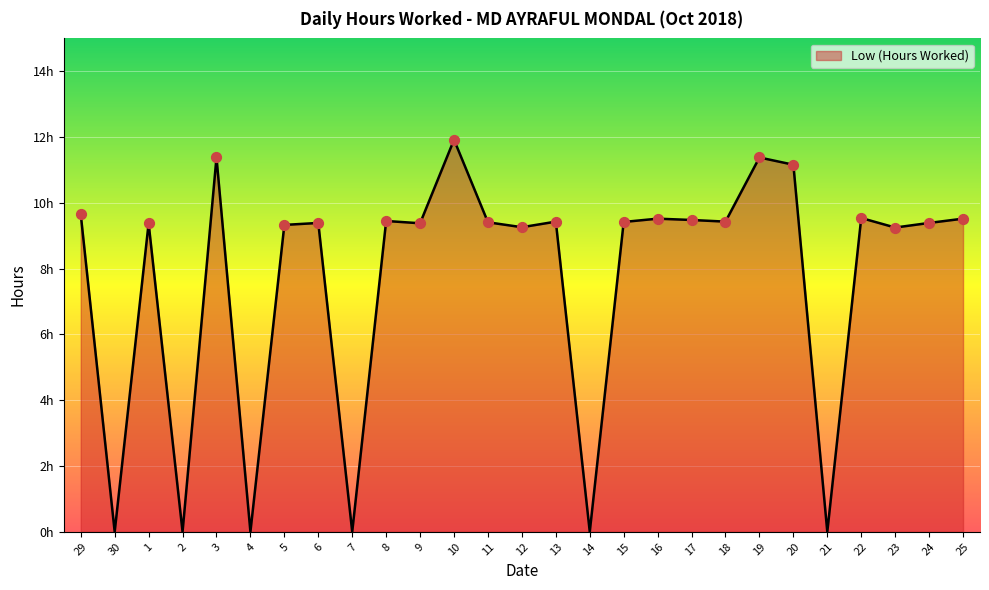

What is the ratio of the value at 1 to the value at 6?

1.0